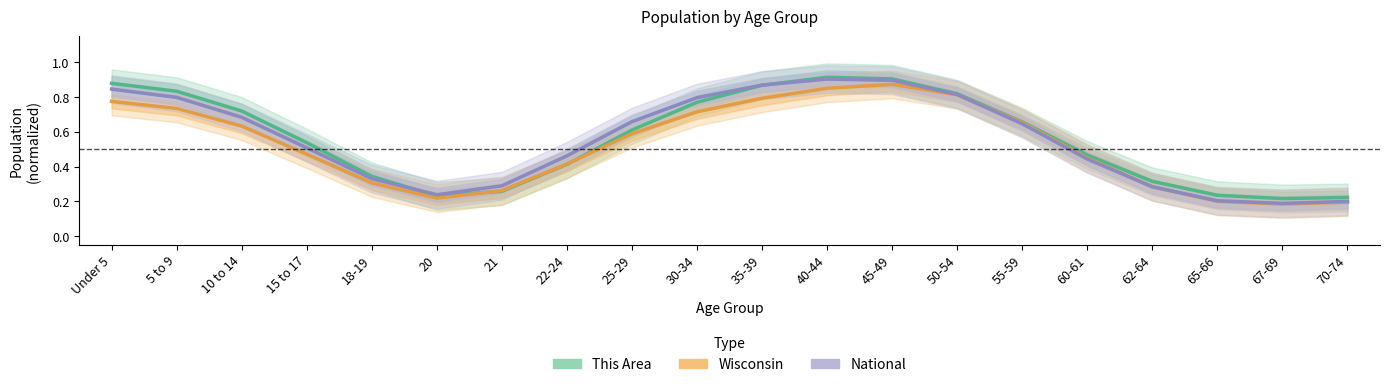

Reading right to left, list all the values displayed in this chart.

This Area: 70-74=0.2	67-69=0.2	65-66=0.2	62-64=0.3	60-61=0.5	55-59=0.7	50-54=0.8	45-49=0.9	40-44=0.9	35-39=0.9	30-34=0.8	25-29=0.6	22-24=0.4	21=0.3	20=0.2	18-19=0.3	15 to 17=0.5	10 to 14=0.7	5 to 9=0.8	Under 5=0.9
Wisconsin: 70-74=0.2	67-69=0.2	65-66=0.2	62-64=0.3	60-61=0.4	55-59=0.7	50-54=0.8	45-49=0.9	40-44=0.9	35-39=0.8	30-34=0.7	25-29=0.6	22-24=0.4	21=0.3	20=0.2	18-19=0.3	15 to 17=0.5	10 to 14=0.6	5 to 9=0.7	Under 5=0.8
National: 70-74=0.2	67-69=0.2	65-66=0.2	62-64=0.3	60-61=0.4	55-59=0.6	50-54=0.8	45-49=0.9	40-44=0.9	35-39=0.9	30-34=0.8	25-29=0.7	22-24=0.5	21=0.3	20=0.2	18-19=0.3	15 to 17=0.5	10 to 14=0.7	5 to 9=0.8	Under 5=0.8